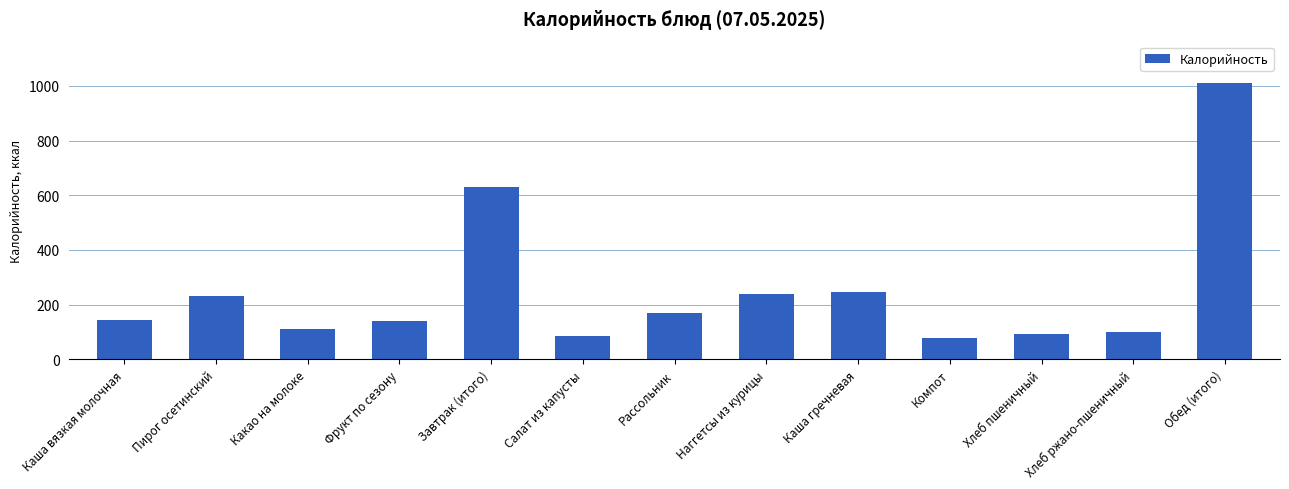

Is it true that the value at Рассольник is 56?

False